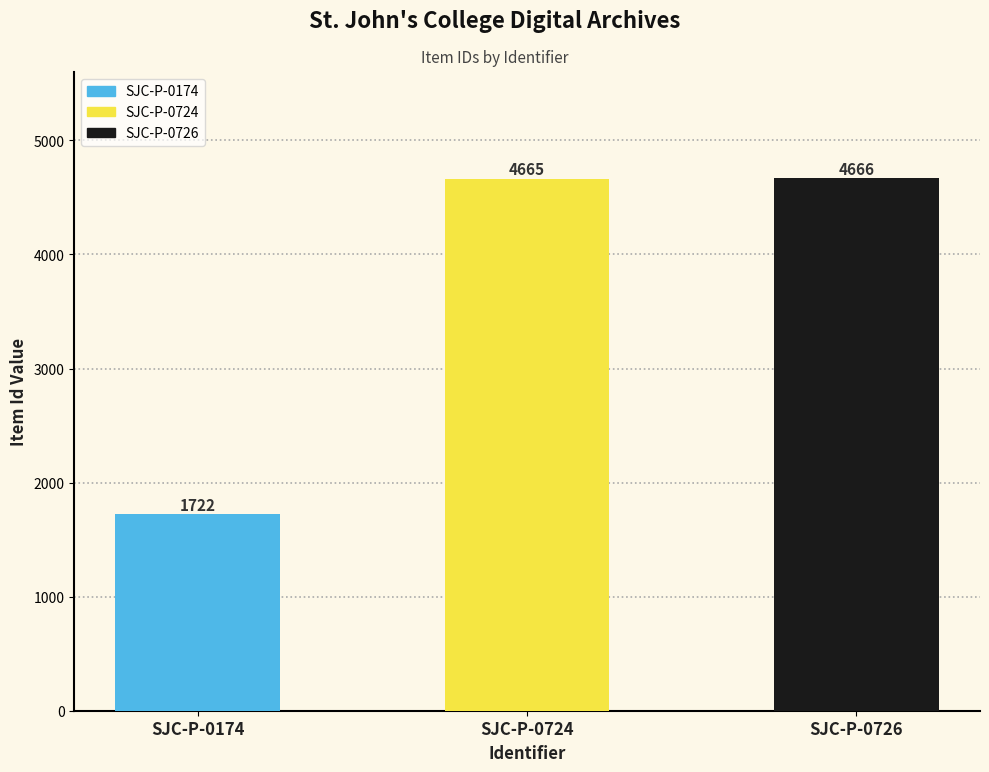

Rank the categories by value from lowest to highest.

SJC-P-0174, SJC-P-0724, SJC-P-0726